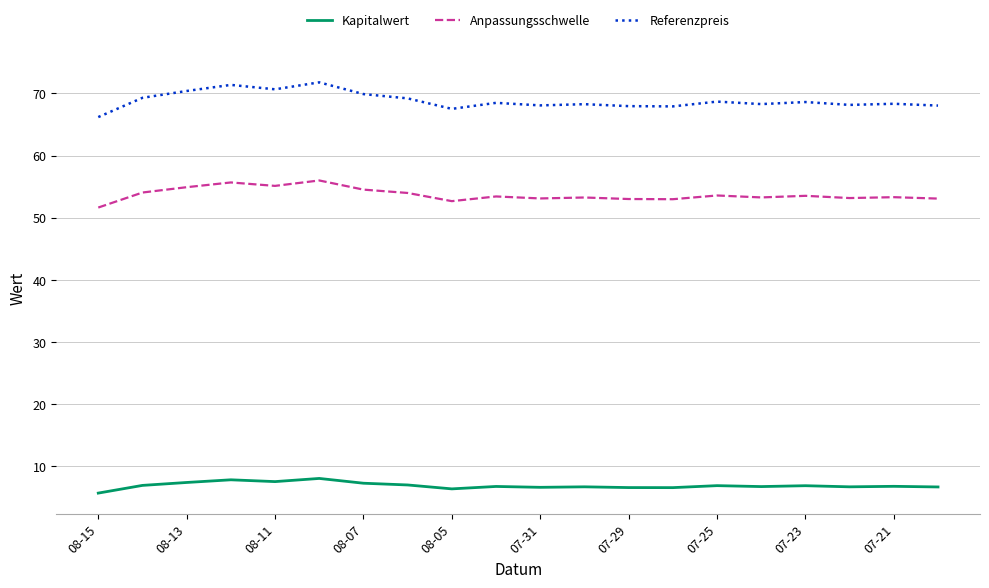

Which series has the widest spread of values?

Referenzpreis